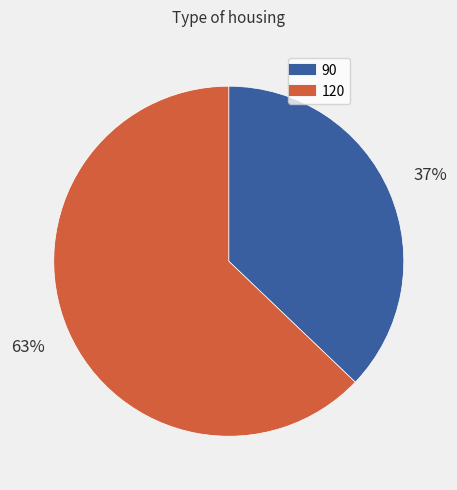

What percentage is the 90 slice, to the nearest percent?

37%